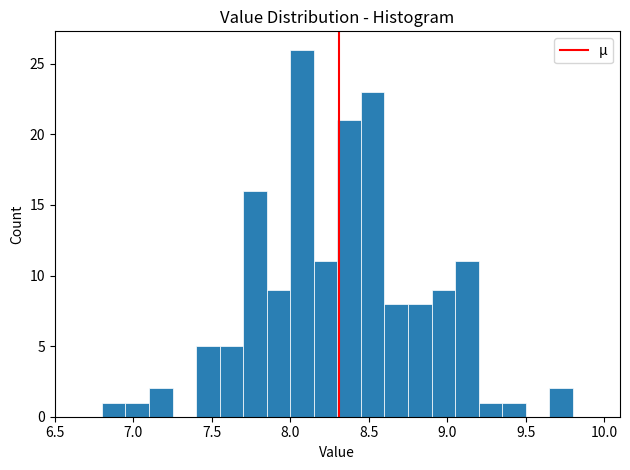

Around what value on the x-axis is the tallest bar? Give the approximate position of its centre, as read against the axis.

8.10